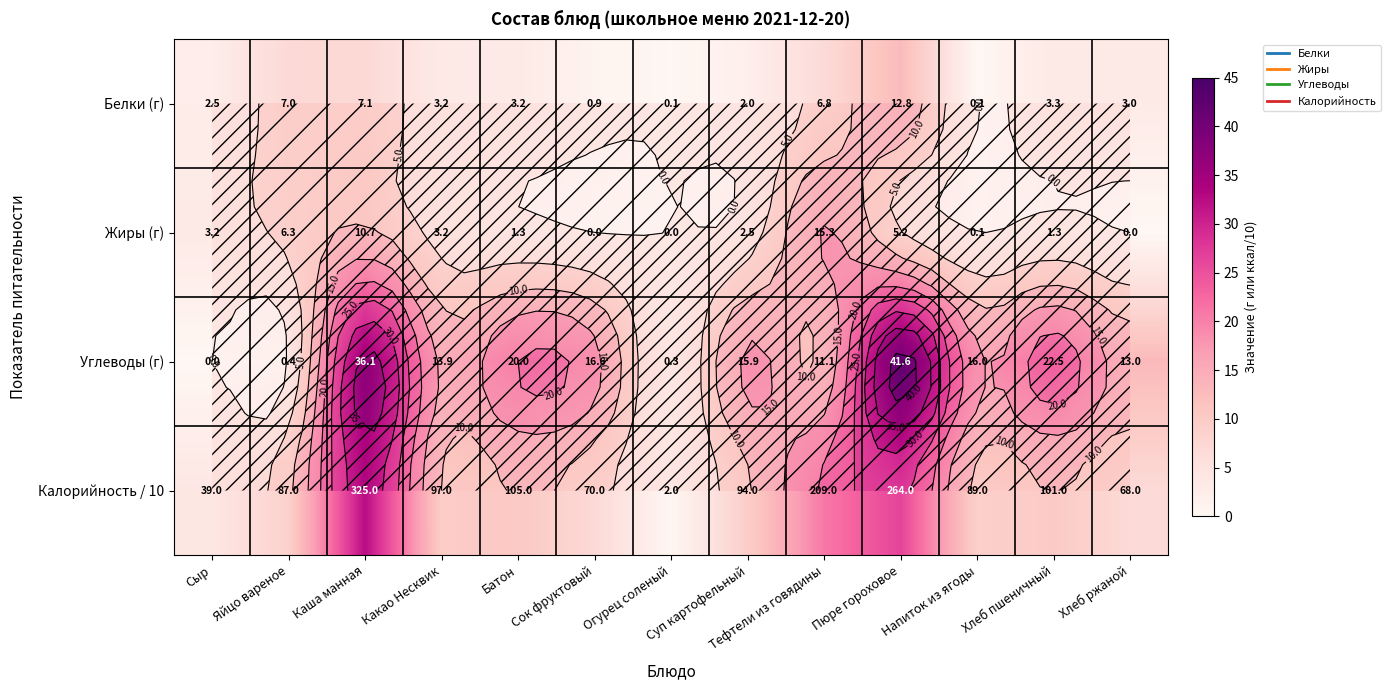

How many data points in Жиры (г) are less than 2?

6